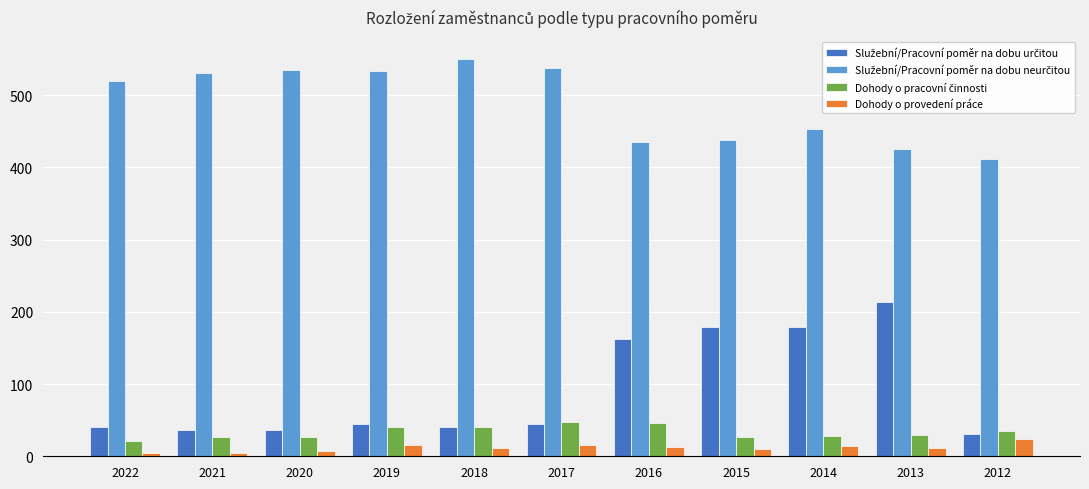

True or false: Dohody o provedení práce has a value of 10 at 2015.

True